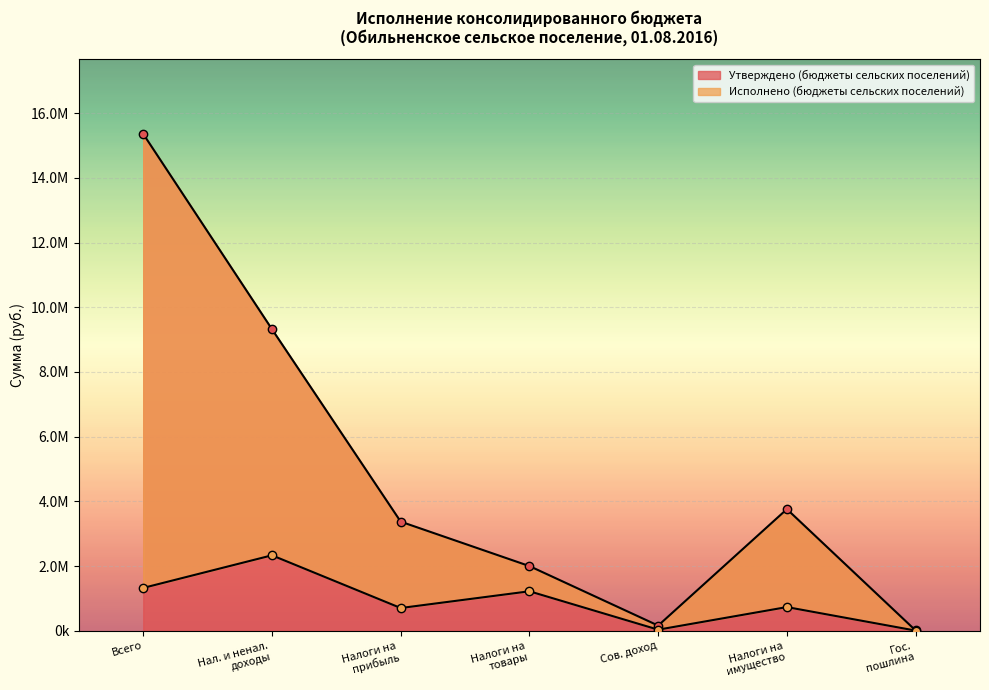

True or false: Утверждено (бюджеты сельских поселений) and Исполнено (бюджеты сельских поселений) cross at least once.

False